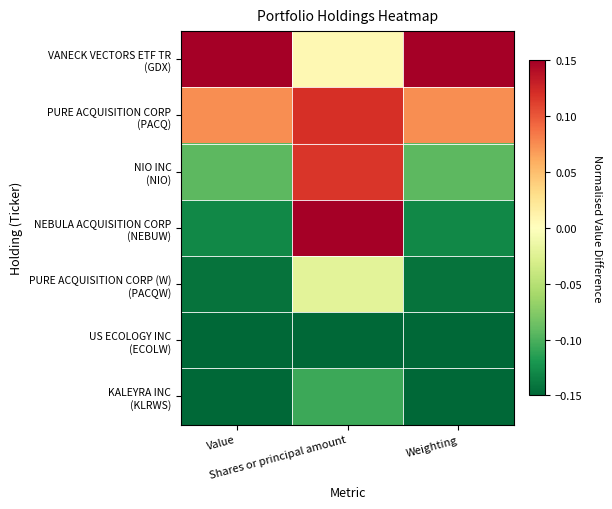

Which series has the widest spread of values?

NEBULA ACQUISITION CORP (NEBUW)